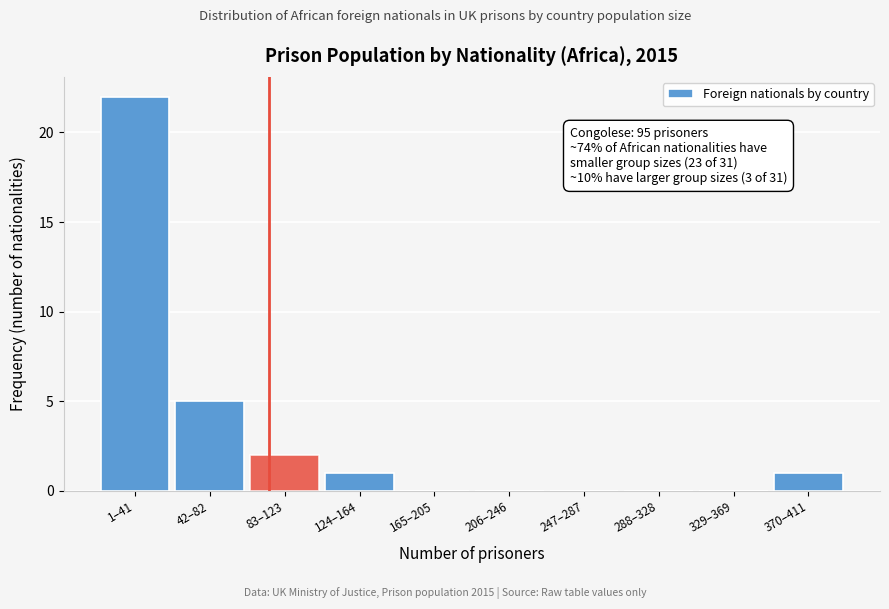

Reading right to left, extract all data points from this chart.

370–411=1	329–369=0	288–328=0	247–287=0	206–246=0	165–205=0	124–164=1	83–123=2	42–82=5	1–41=22